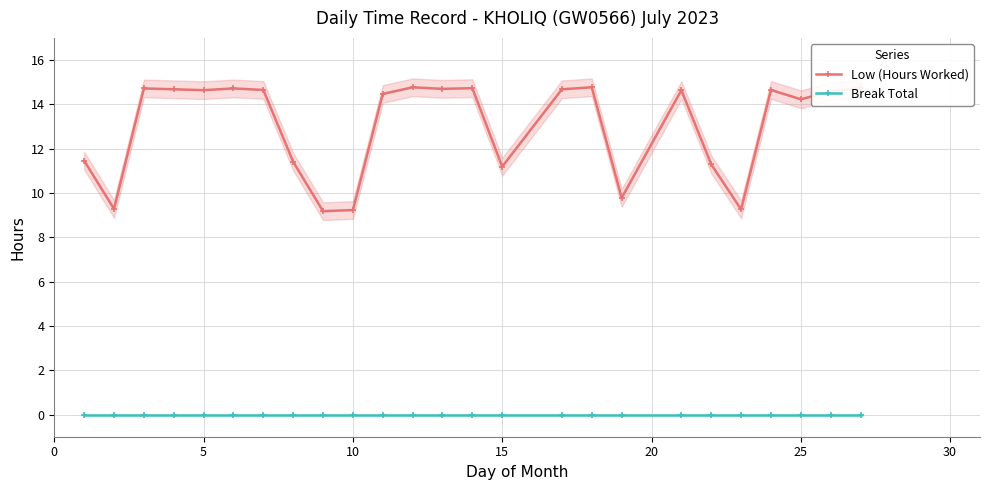

True or false: Break Total and Low (Hours Worked) cross at least once.

False